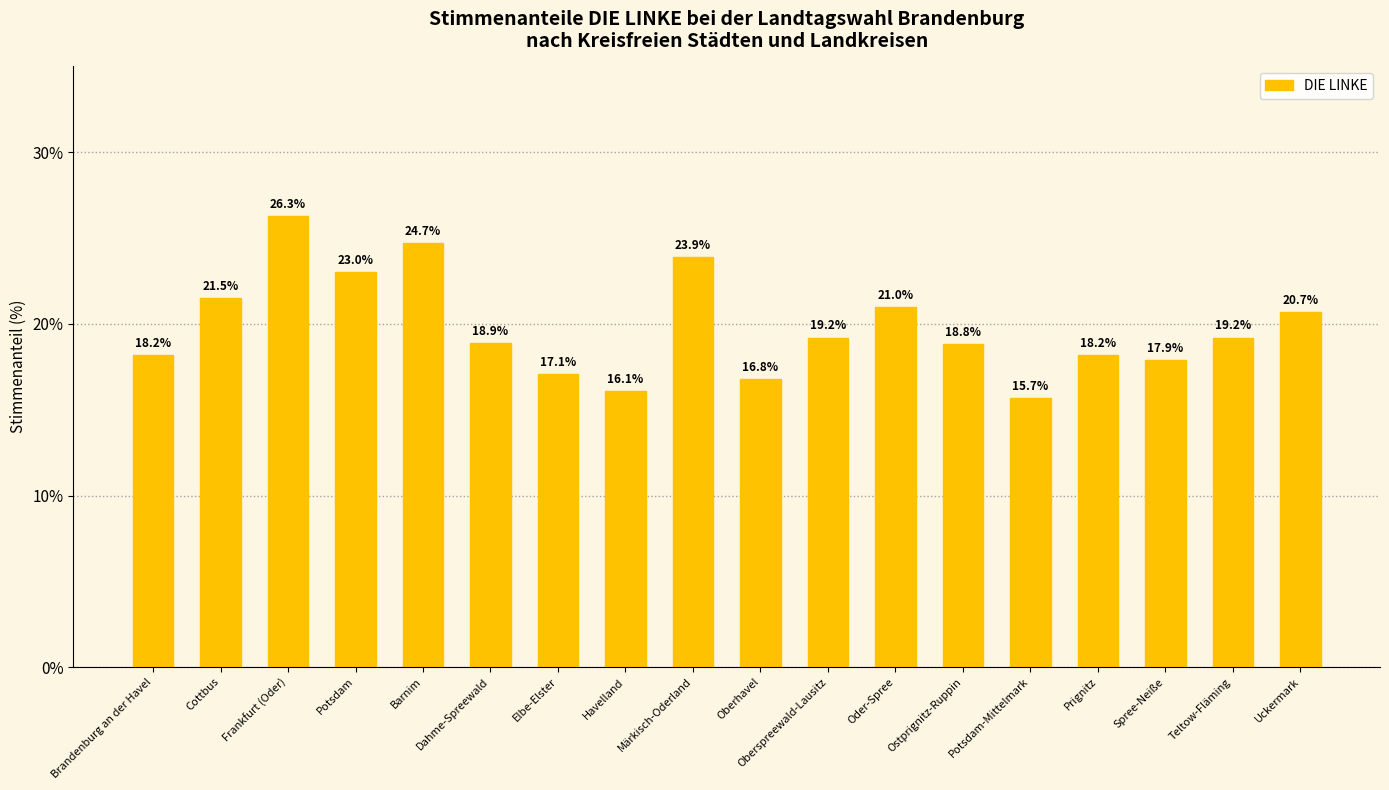

Reading left to right, extract all data points from this chart.

18.2	21.5	26.3	23.0	24.7	18.9	17.1	16.1	23.9	16.8	19.2	21.0	18.8	15.7	18.2	17.9	19.2	20.7